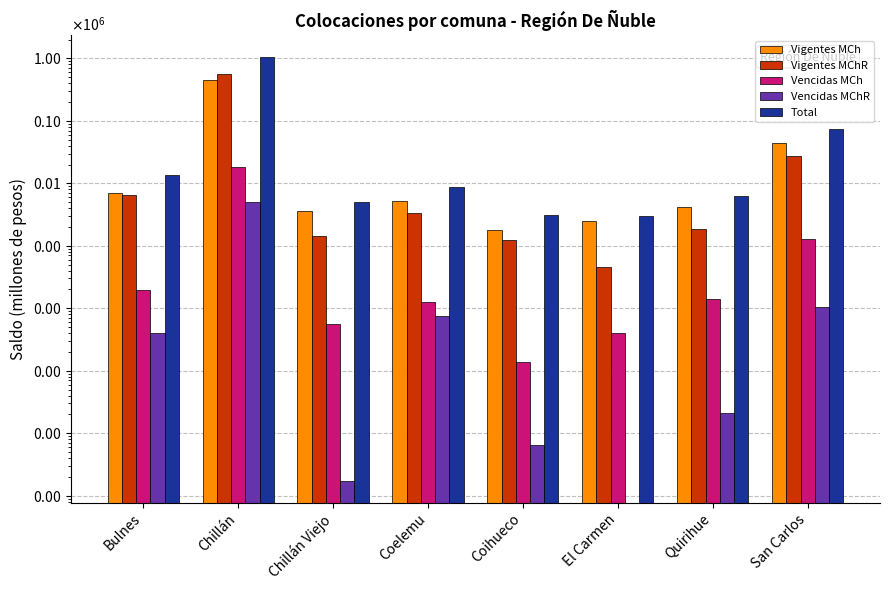

Between Chillán and Coelemu, which is larger?

Chillán